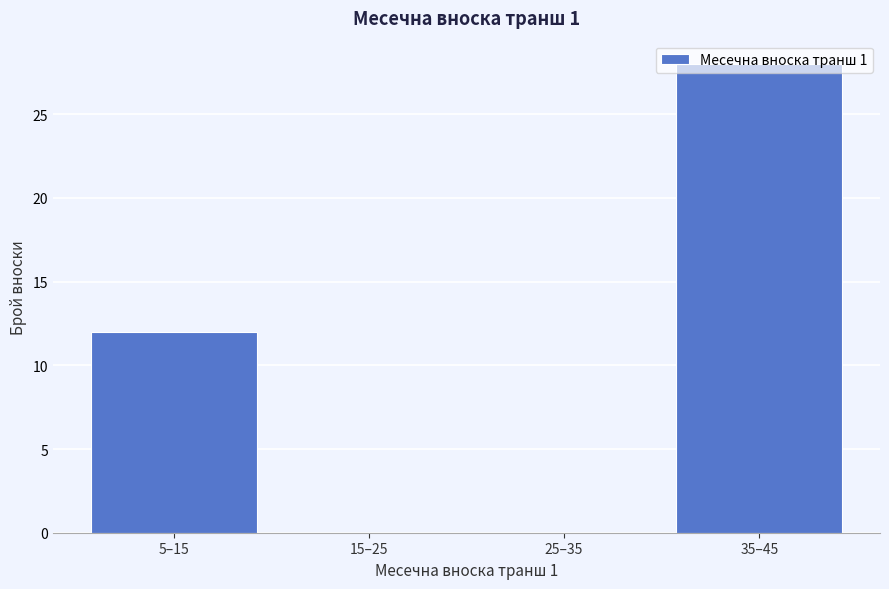

Read the value at 35–45.

28